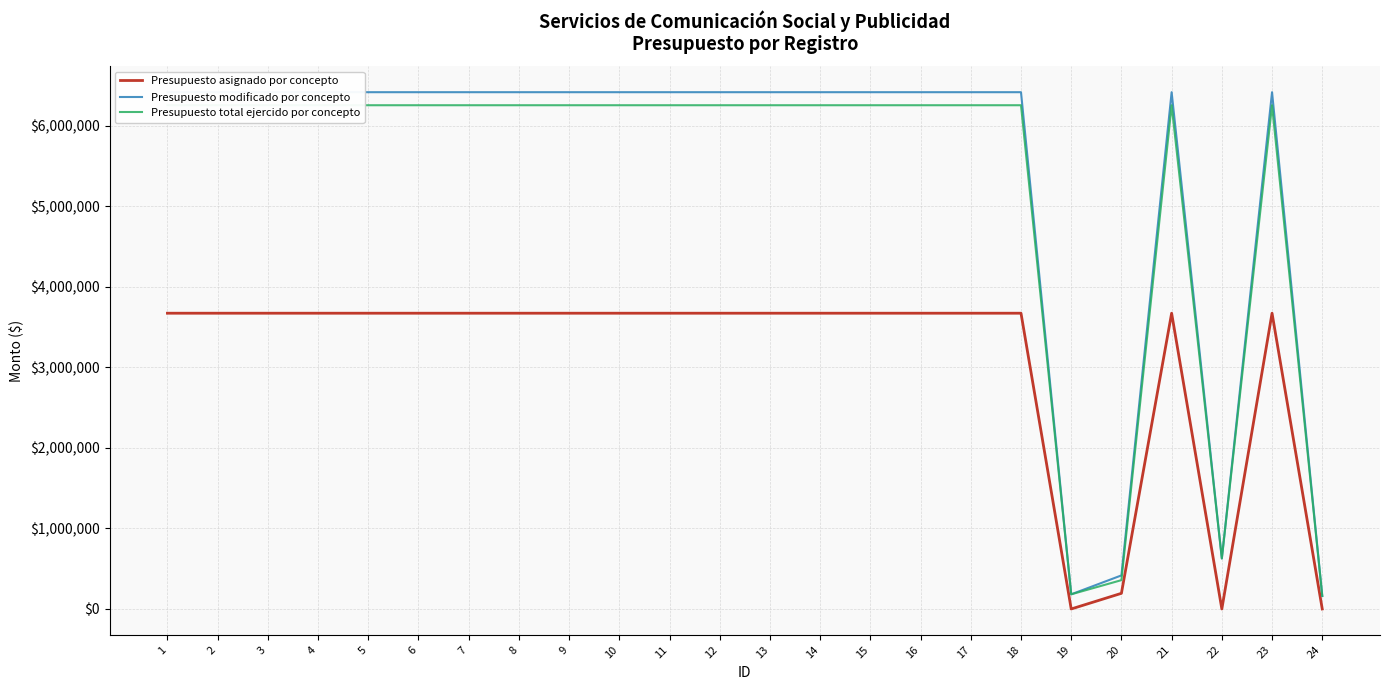

True or false: Presupuesto asignado por concepto and Presupuesto modificado por concepto intersect in this chart.

False